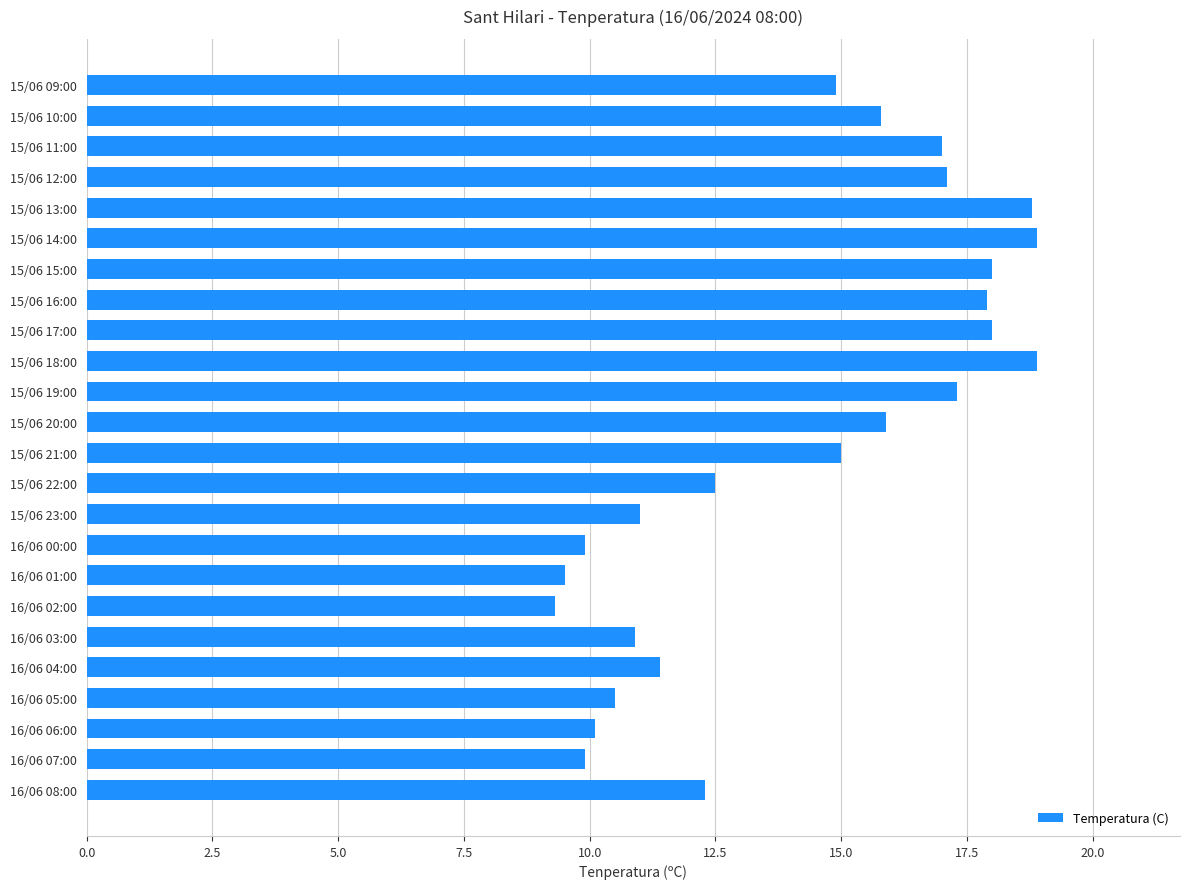

True or false: the data shows 18.0 at 15/06 15:00.

True